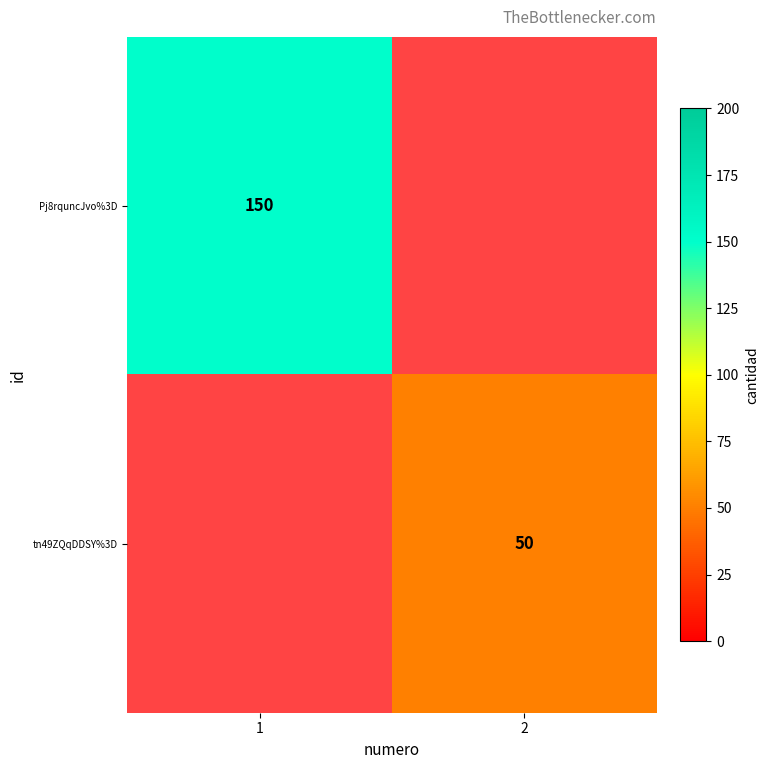

Is the value of Pj8rquncJvo%3D at 1 greater than the value of tn49ZQqDDSY%3D at 2?

Yes